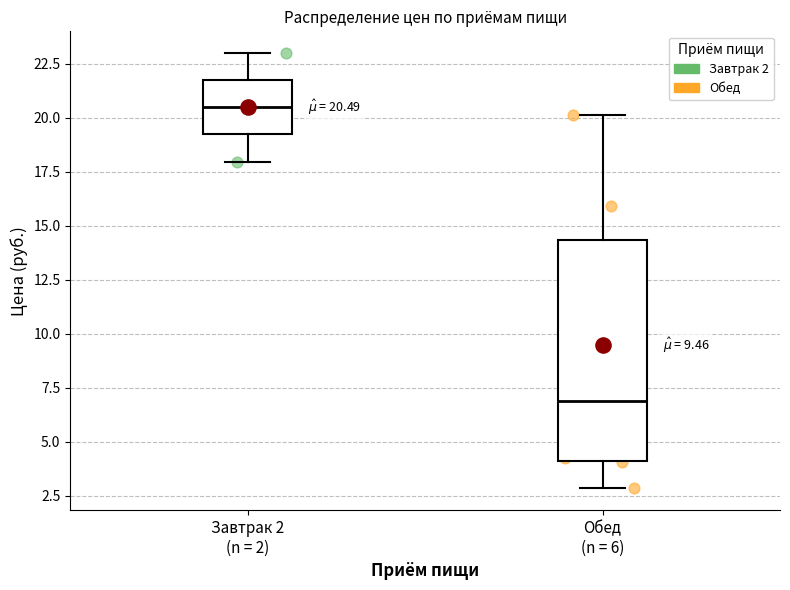

Which box's median line is the highest?

Завтрак 2 (n = 2)